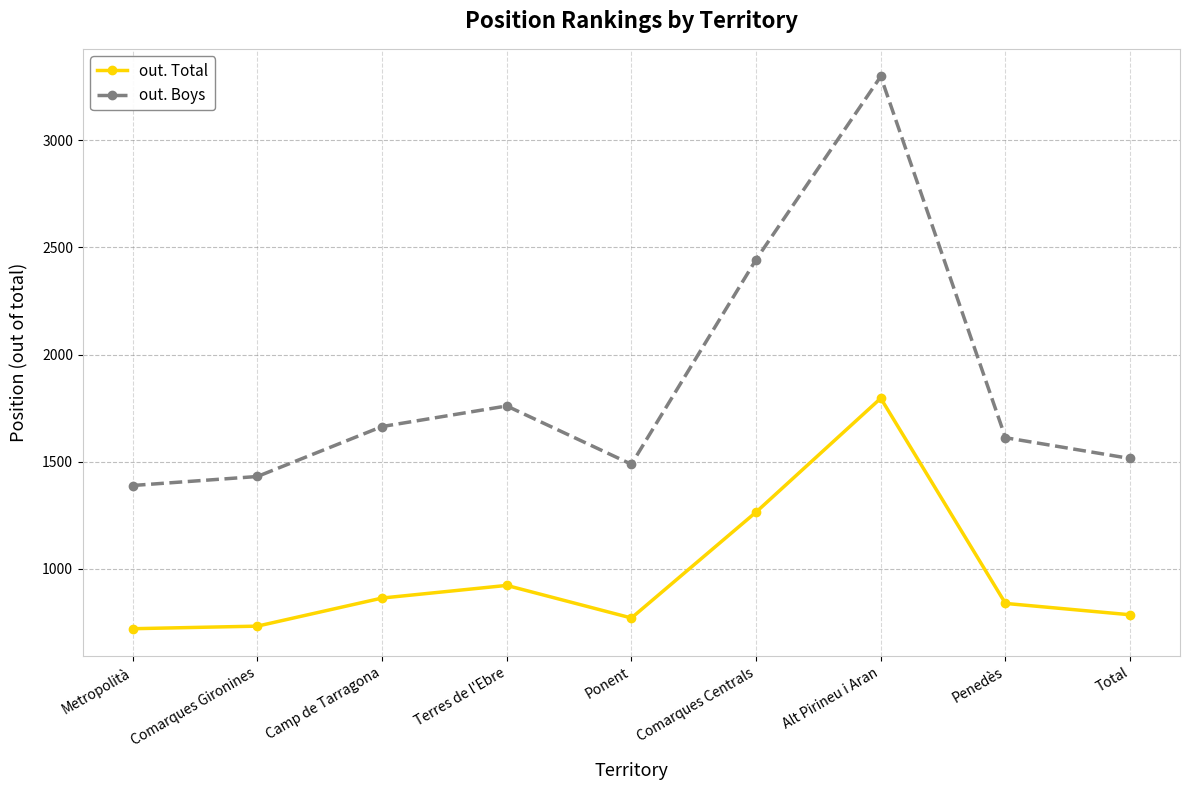

Reading left to right, extract all data points from this chart.

out. Total: 721	733	864	923	771	1265	1796	839	786
out. Boys: 1389	1431	1664	1760	1488	2443	3297	1612	1515